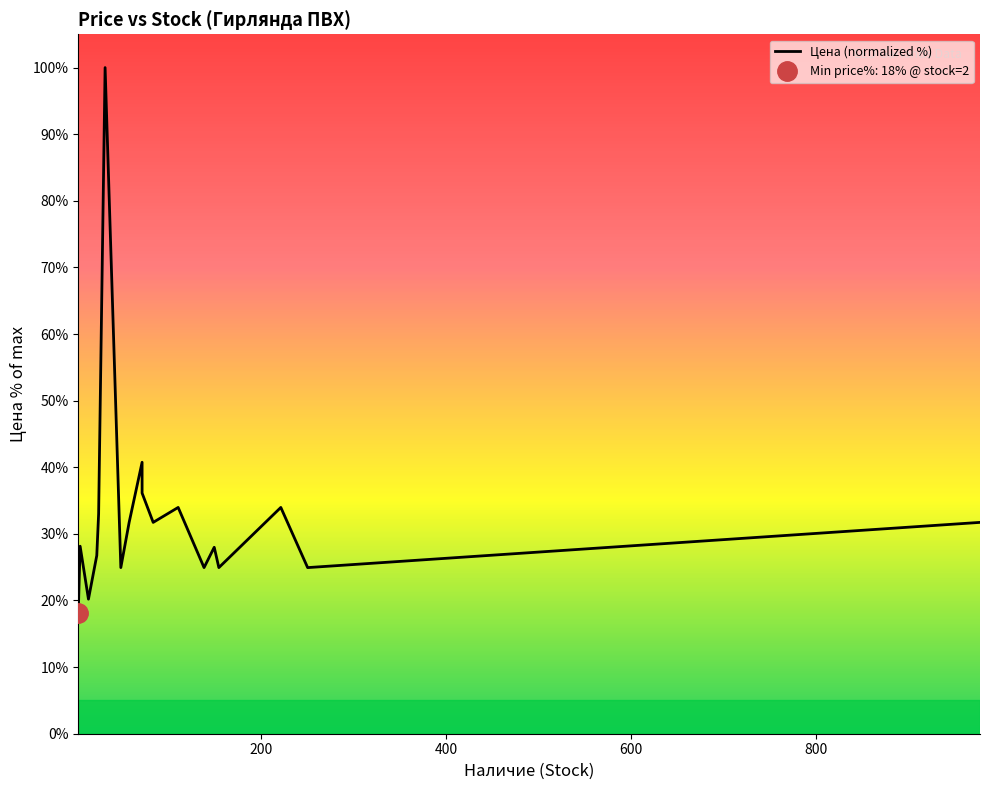

How many points are higher than both their immediate neighbors (excluding endpoints)?

6